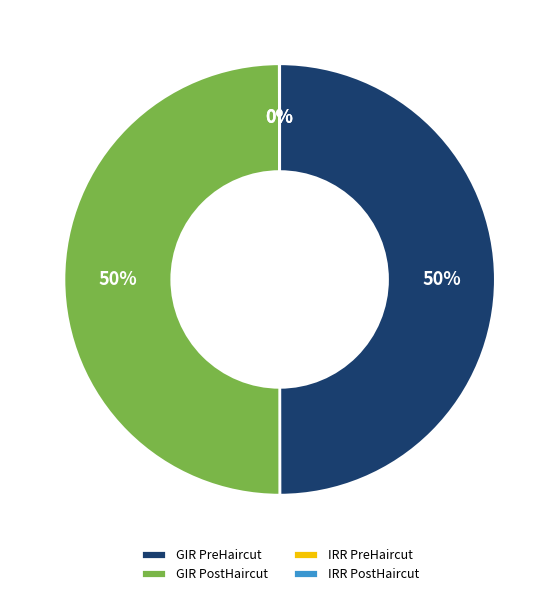

What is the ratio of the value at GIR PostHaircut to the value at GIR PreHaircut?

1.0